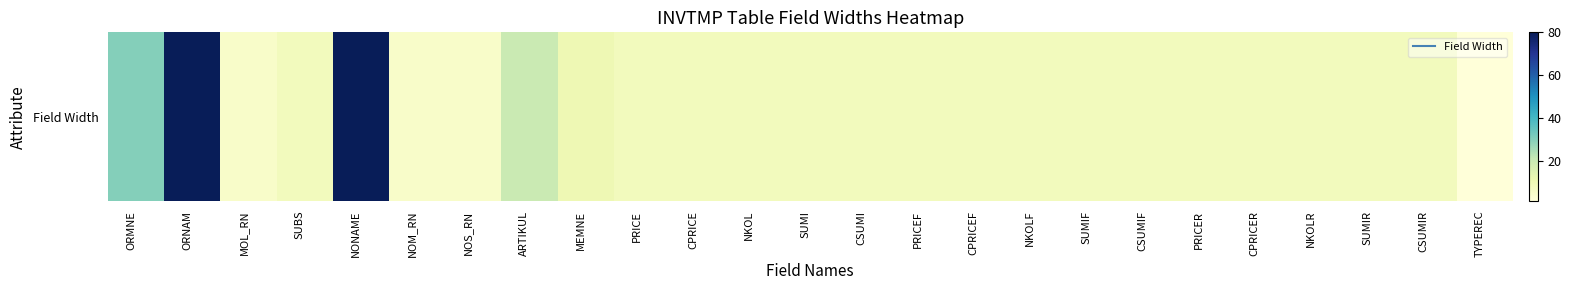

Reading right to left, list all the values displayed in this chart.

TYPEREC=1	CSUMIR=8	SUMIR=8	NKOLR=8	CPRICER=8	PRICER=8	CSUMIF=8	SUMIF=8	NKOLF=8	CPRICEF=8	PRICEF=8	CSUMI=8	SUMI=8	NKOL=8	CPRICE=8	PRICE=8	MEMNE=10	ARTIKUL=20	NOS_RN=5	NOM_RN=5	NONAME=80	SUBS=8	MOL_RN=5	ORNAM=80	ORMNE=30